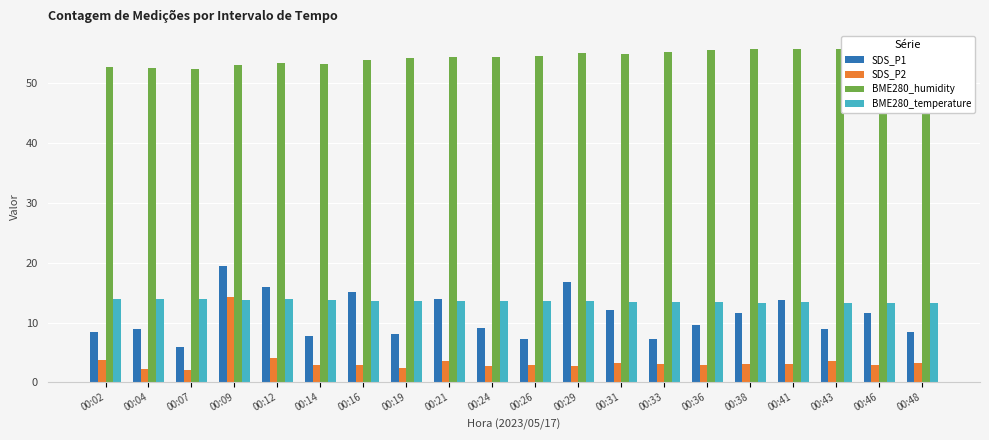

Rank the series at 00:33 from lowest to highest value.

SDS_P2, SDS_P1, BME280_temperature, BME280_humidity